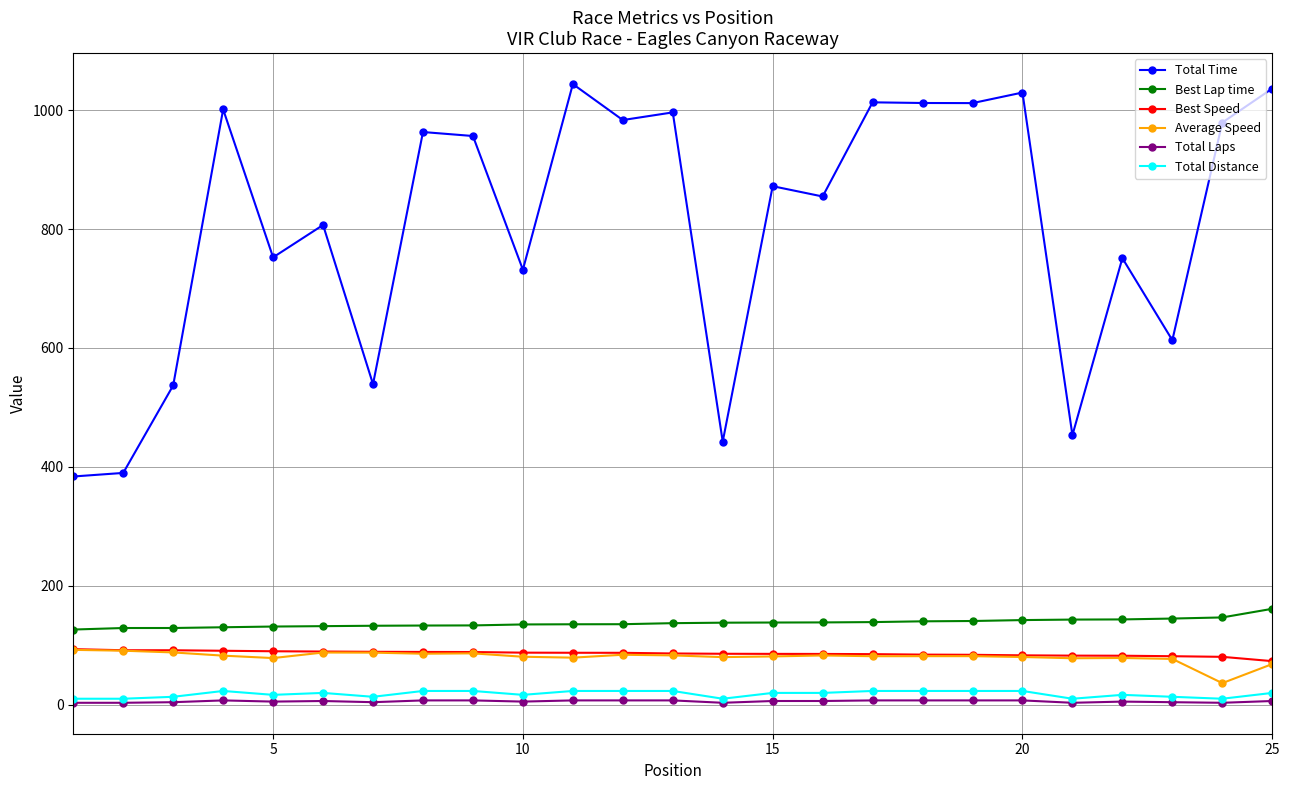

What is the value of the Best Speed point at the 7th from the left?

88.8